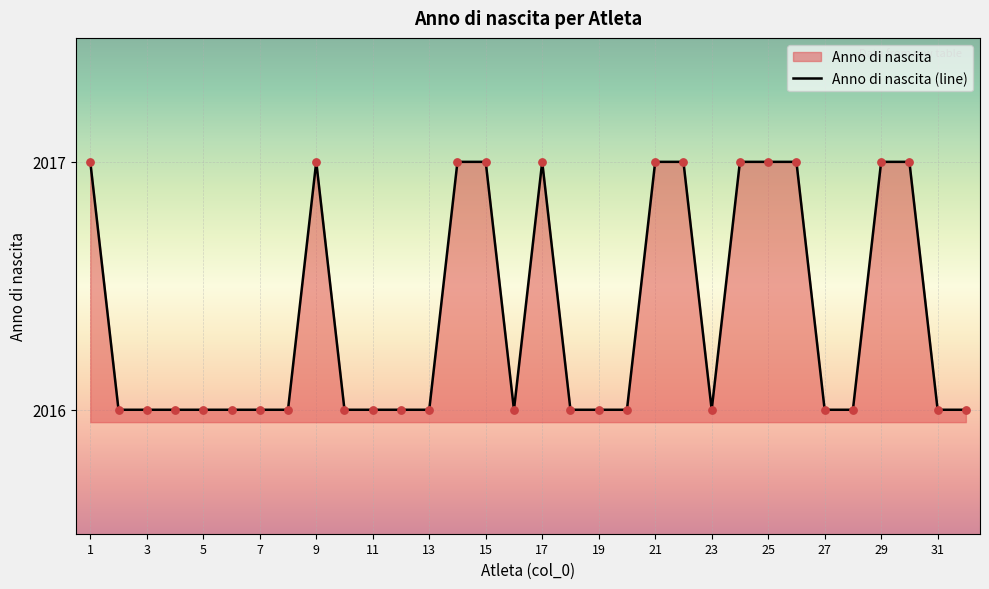

Which has a higher value, 2 or 5?

2